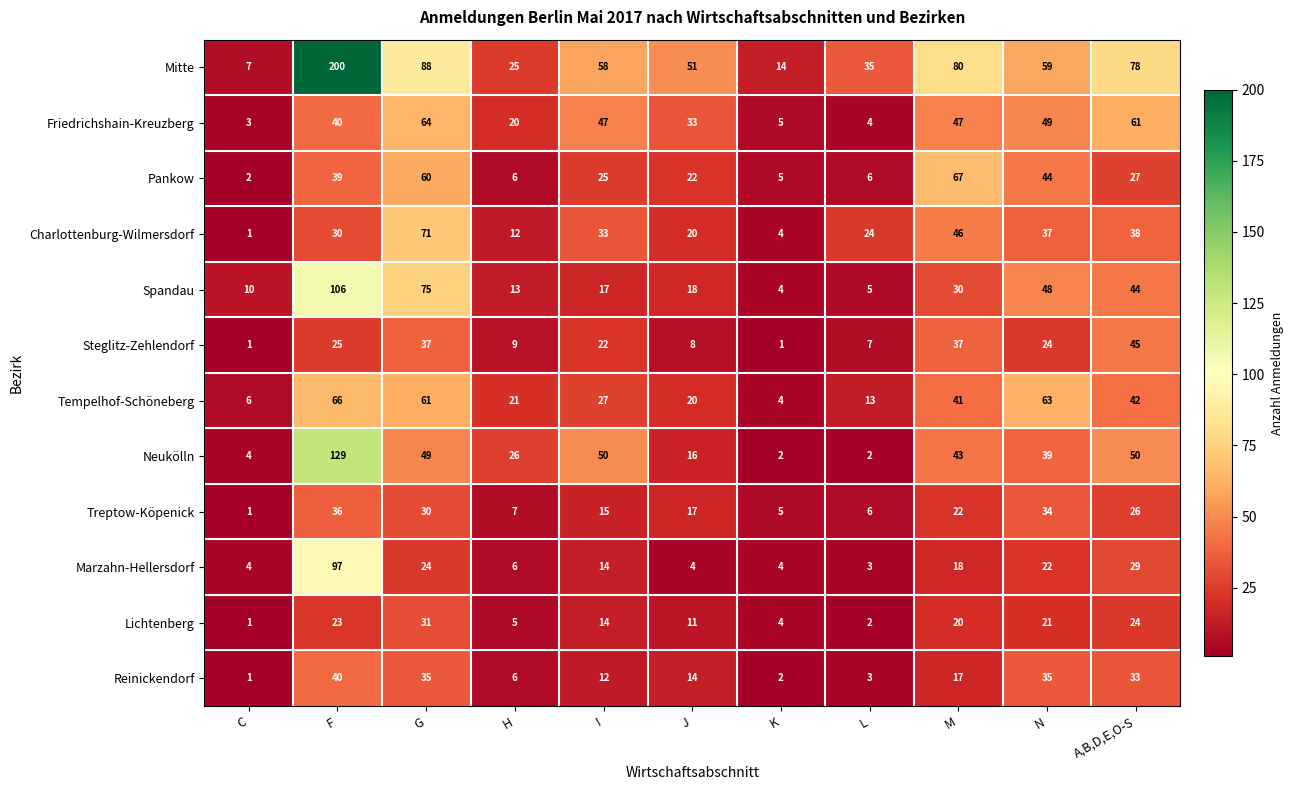

Which series changed the most between J and L?

Friedrichshain-Kreuzberg